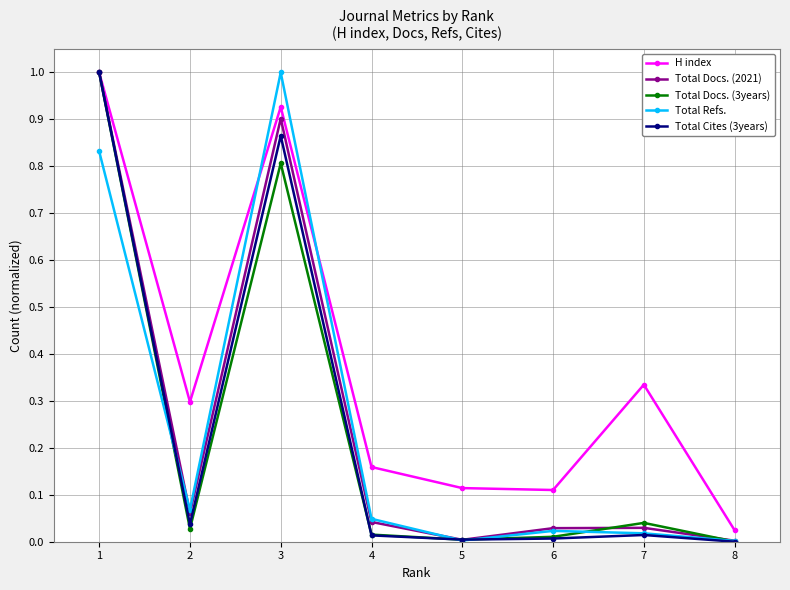

What is the value of the H index point at the 1st from the left?

1.0